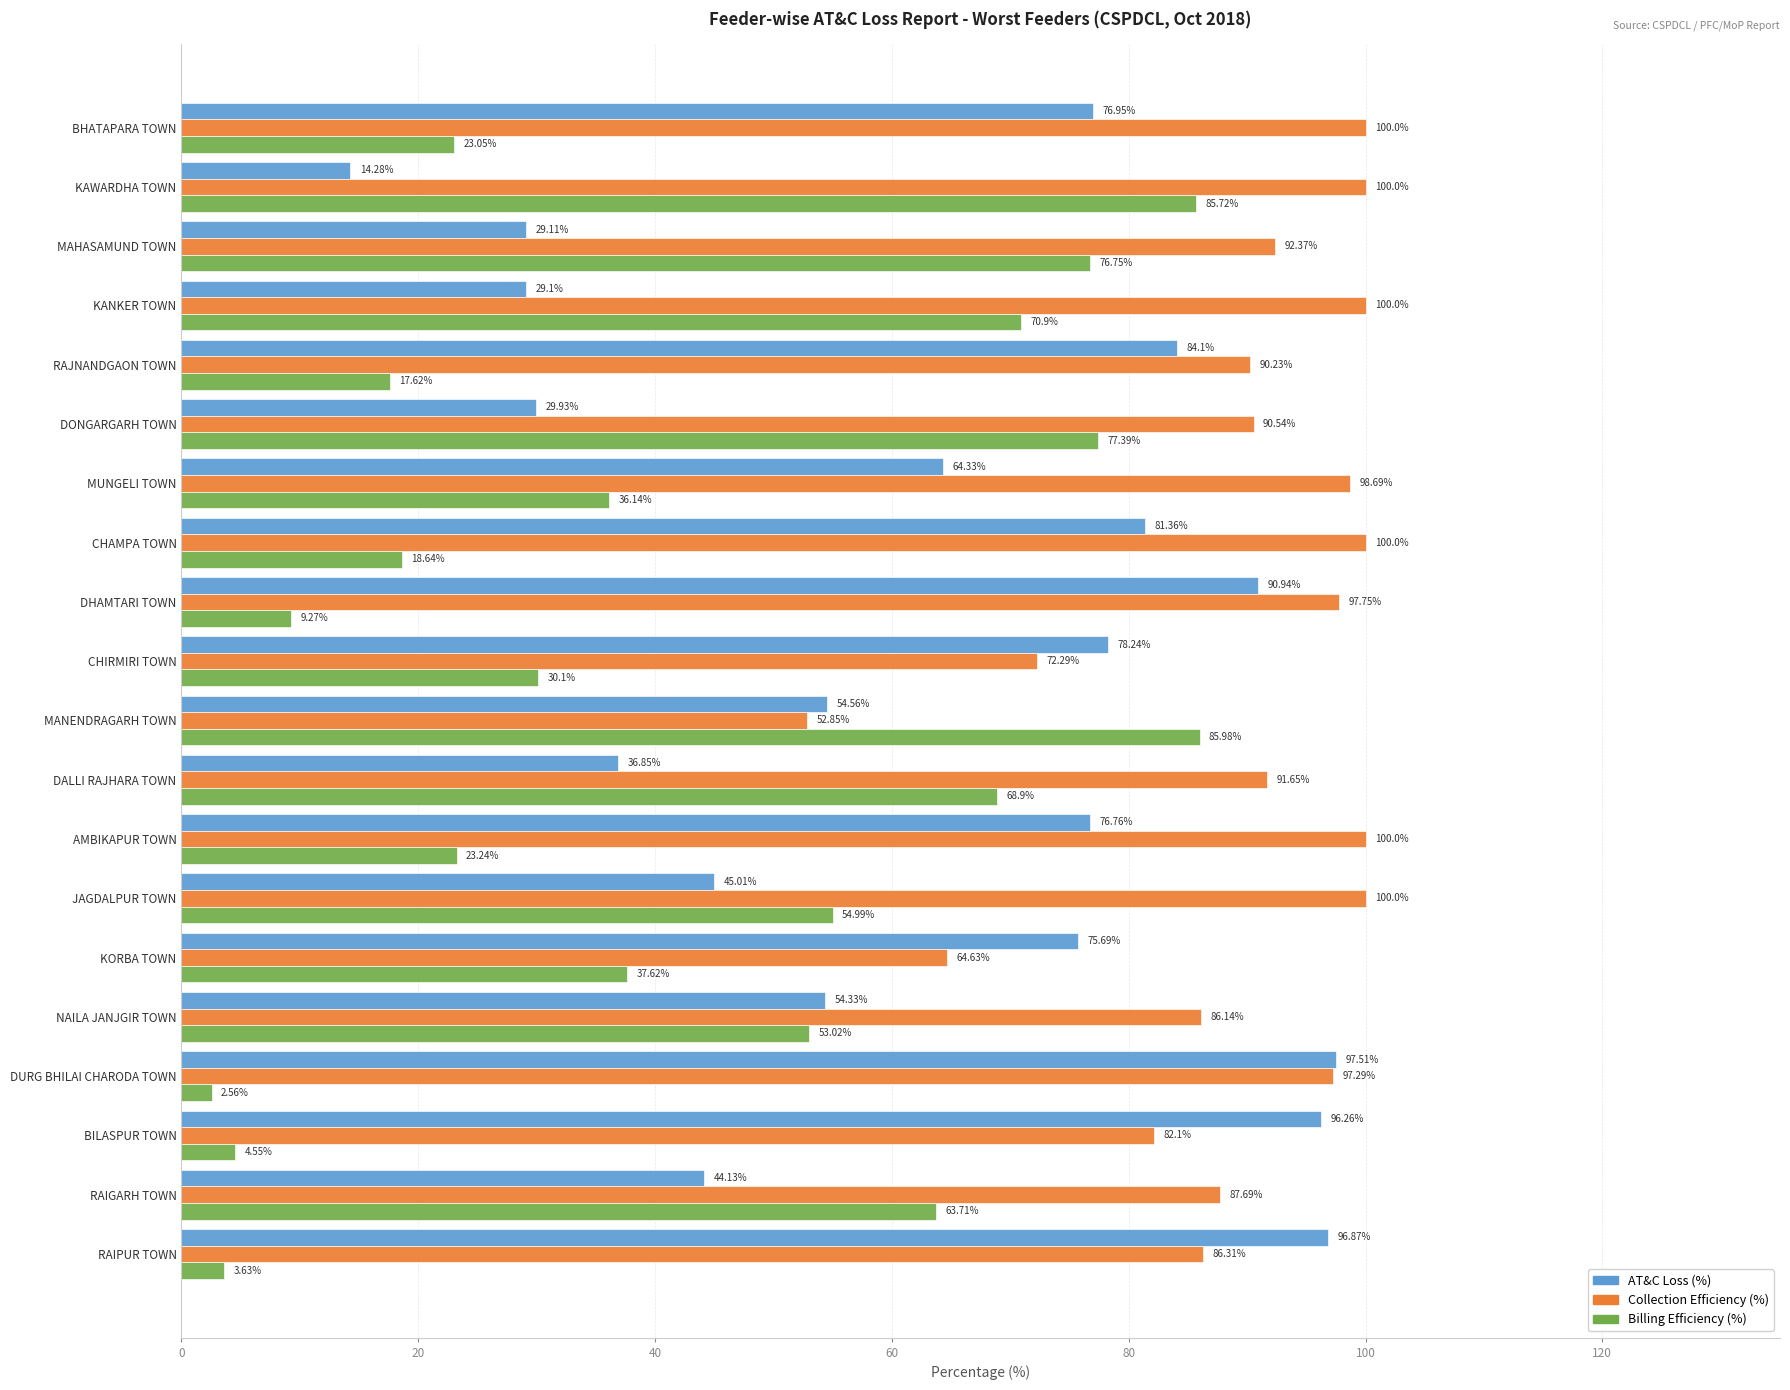

What is the sum of the AT&C Loss (%) values at CHAMPA TOWN and JAGDALPUR TOWN?

126.4